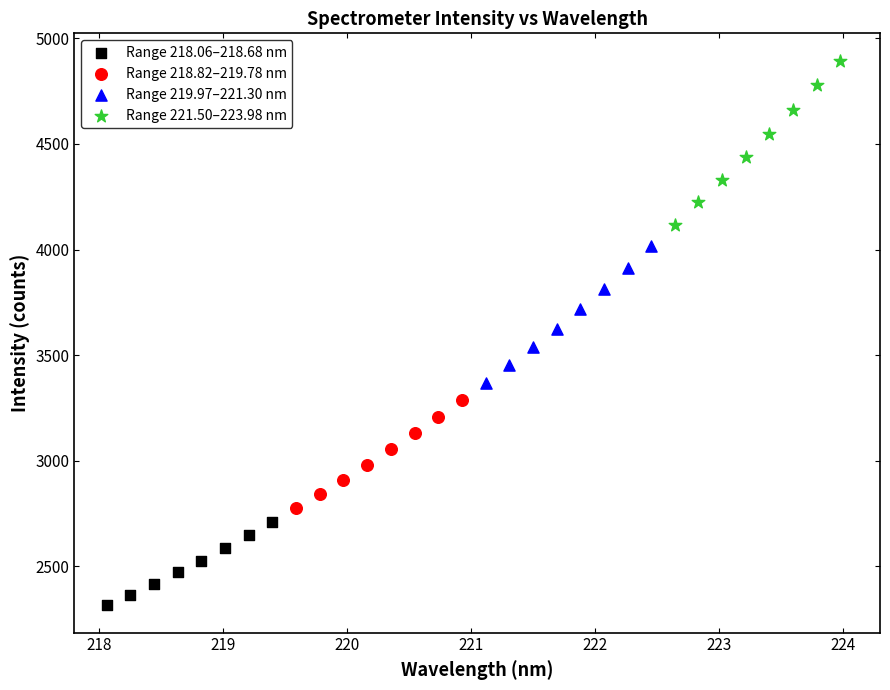

Which series has the largest Y range (max minus min)?

Range 221.50–223.98 nm